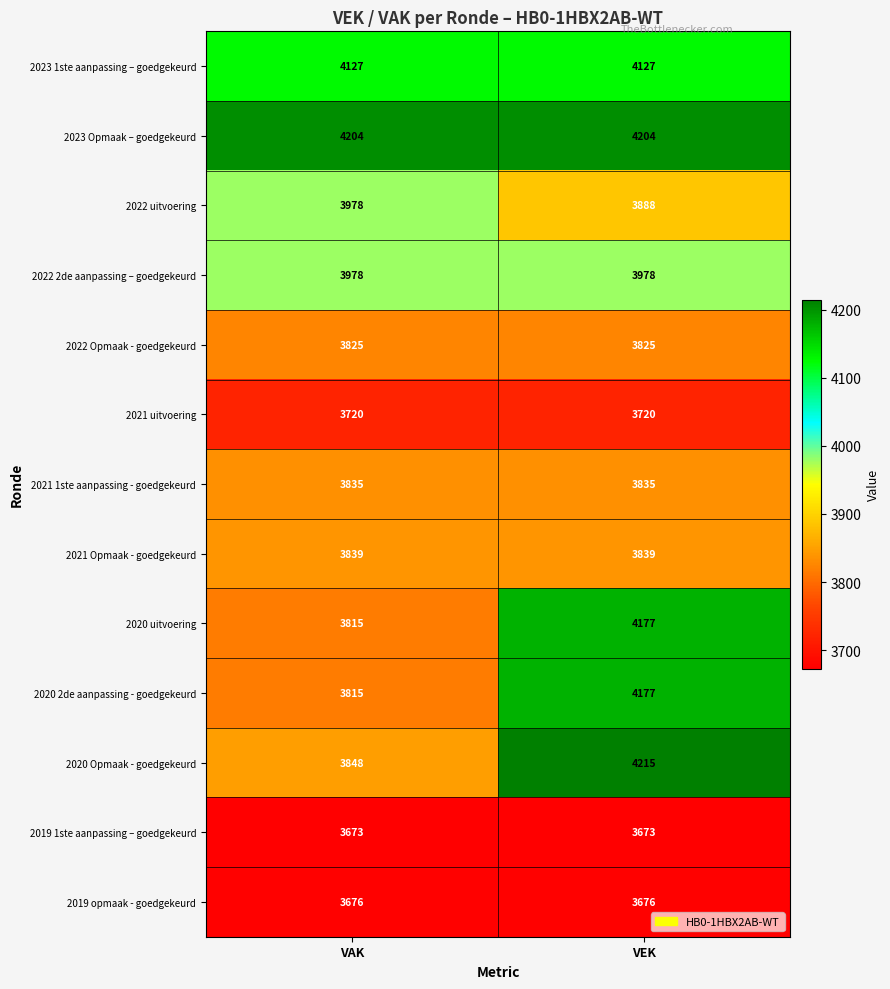

True or false: 2022 Opmaak - goedgekeurd has a value of 3825 at VEK.

True